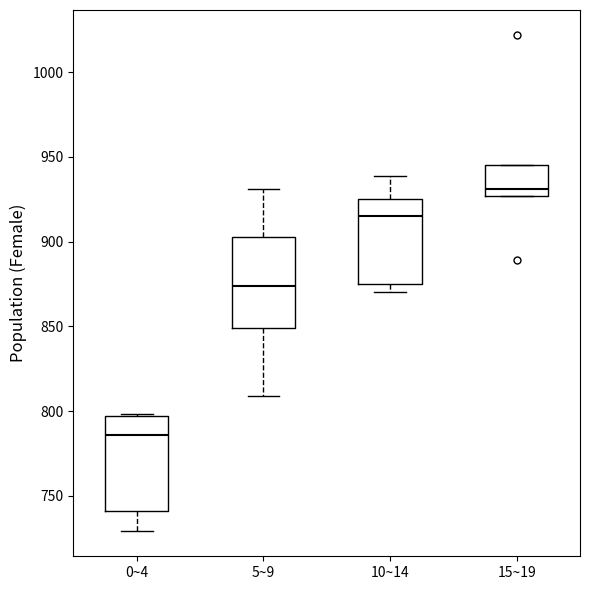

Which box's median line is the highest?

15~19